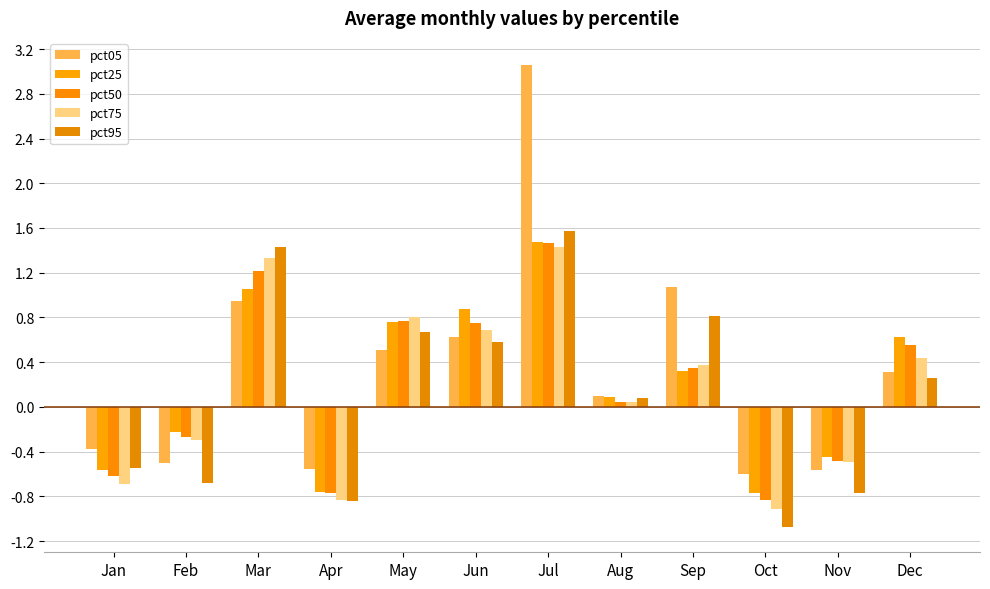

What are all the series names shown in the legend?

pct05, pct25, pct50, pct75, pct95